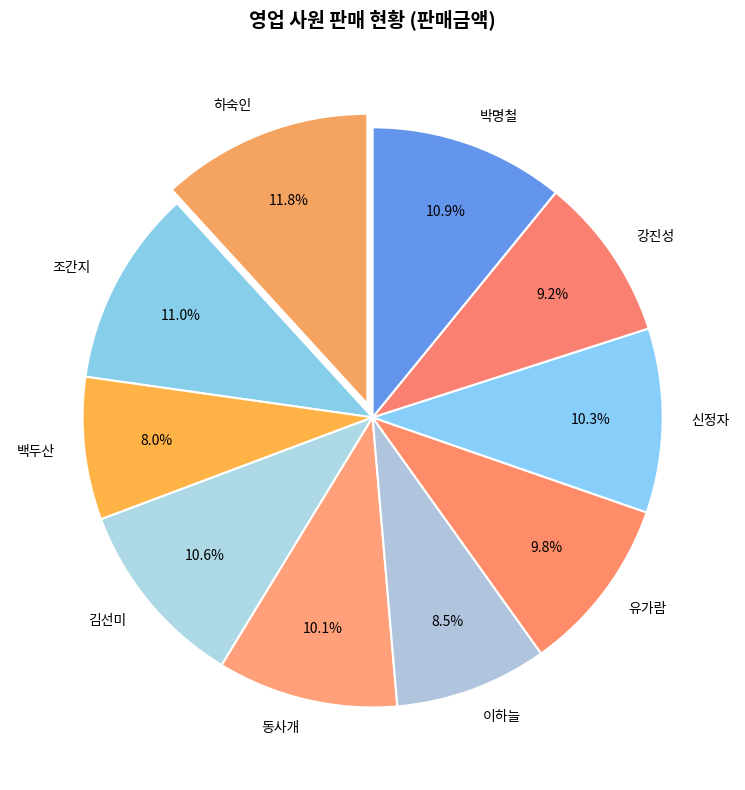

To the nearest percent, what is the average slice percentage?

10%